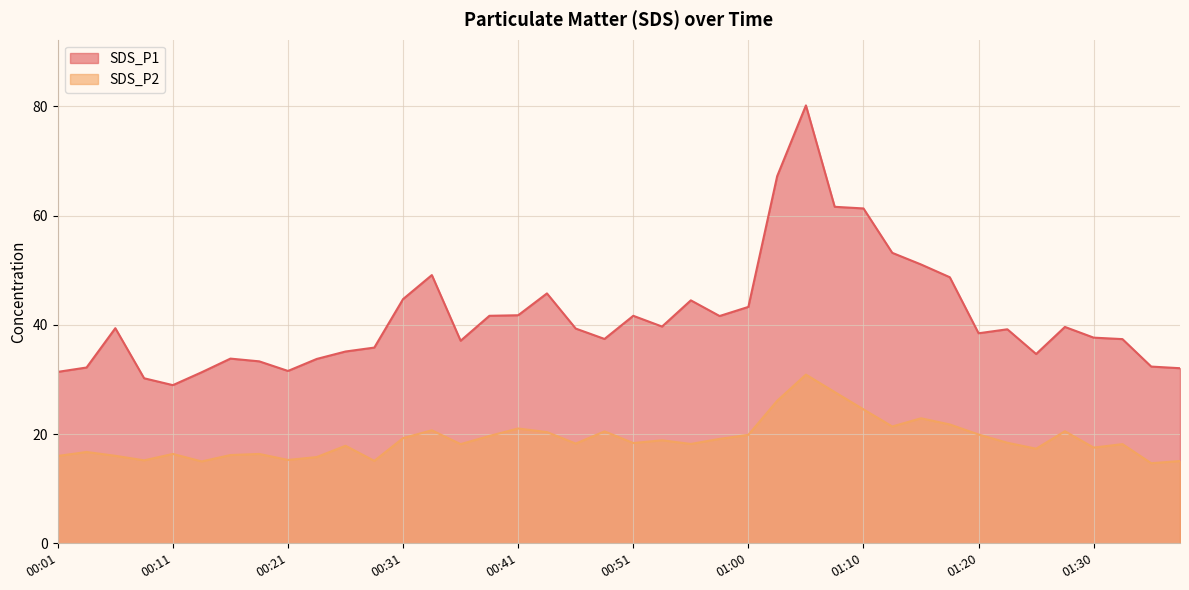

What are all the series names shown in the legend?

SDS_P1, SDS_P2